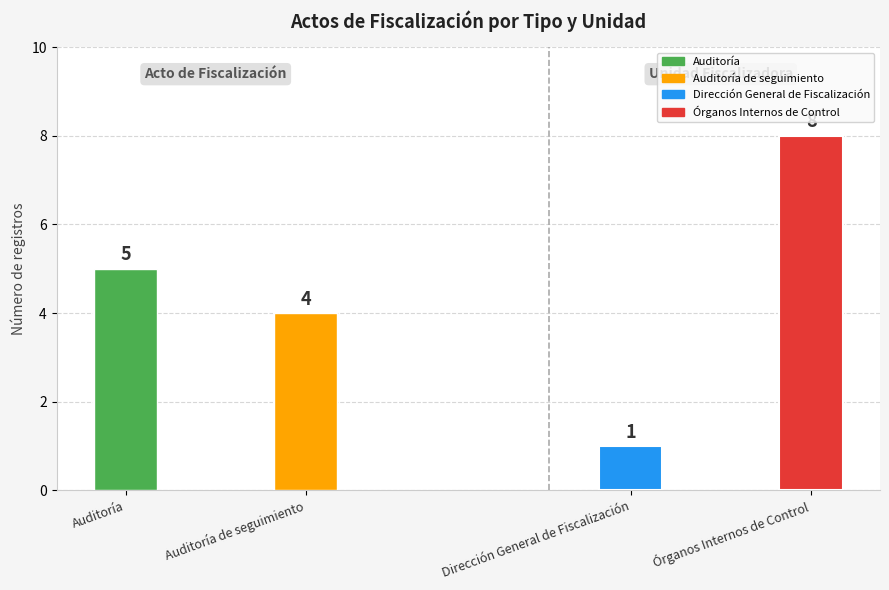

Which category has the lowest value across all series?

Auditoría de seguimiento